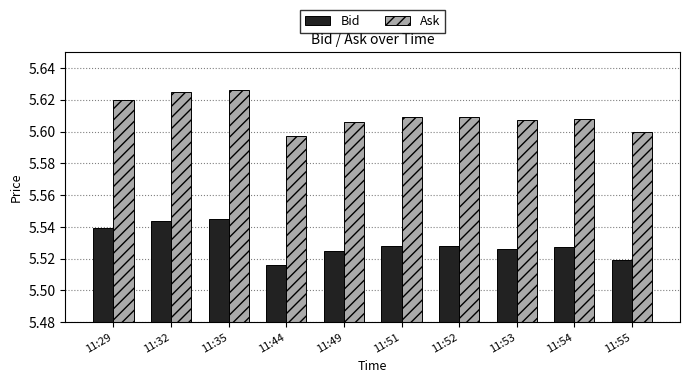

How many bars are there in each group?

2